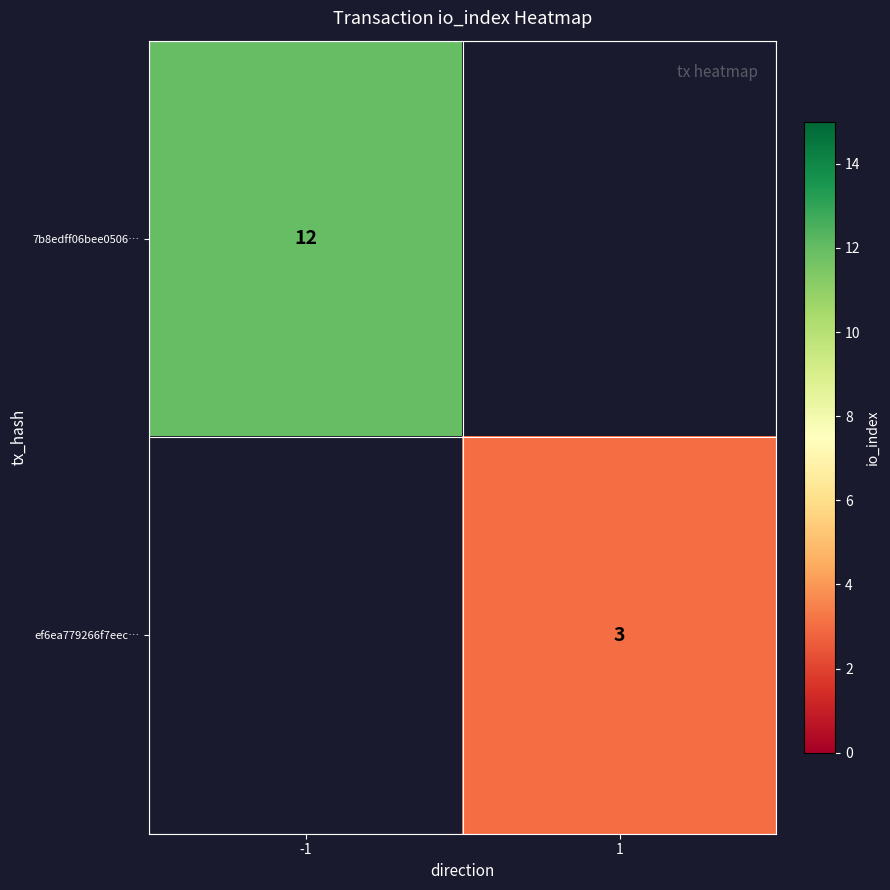

How many series are shown in this chart?

2